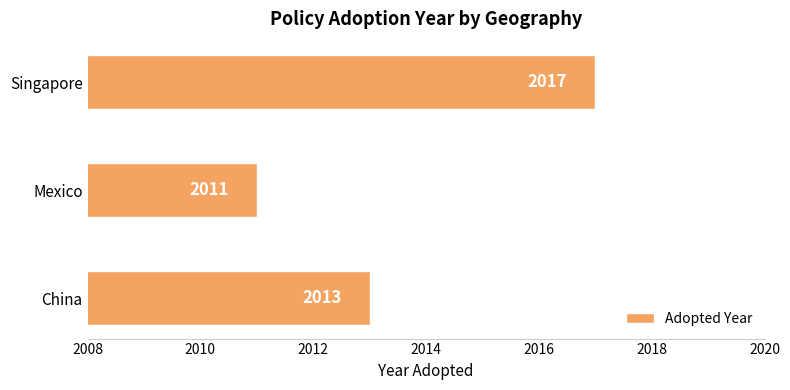

At which category does the chart reach its peak across all series?

Singapore